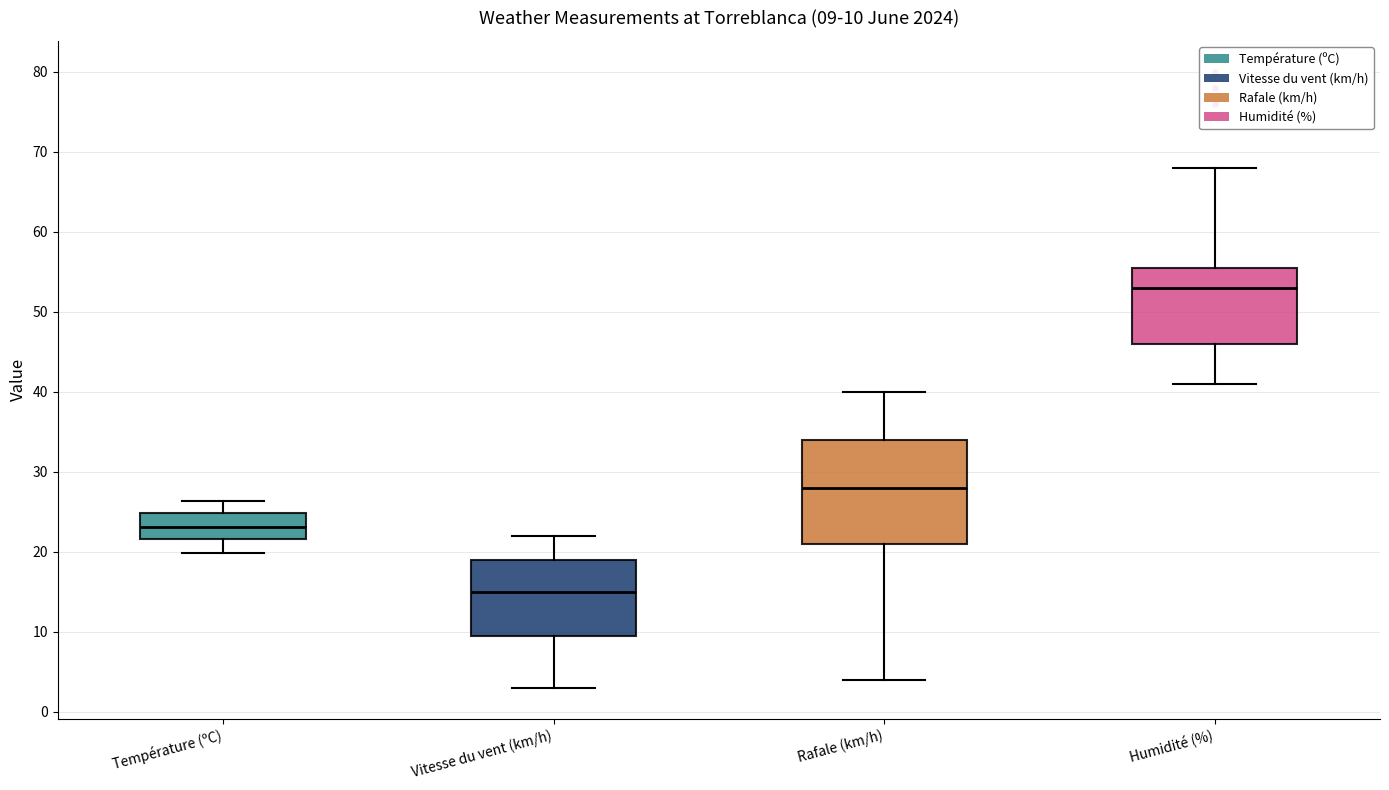

Which box is the tallest, from its lower edge to its upper edge?

Rafale (km/h)